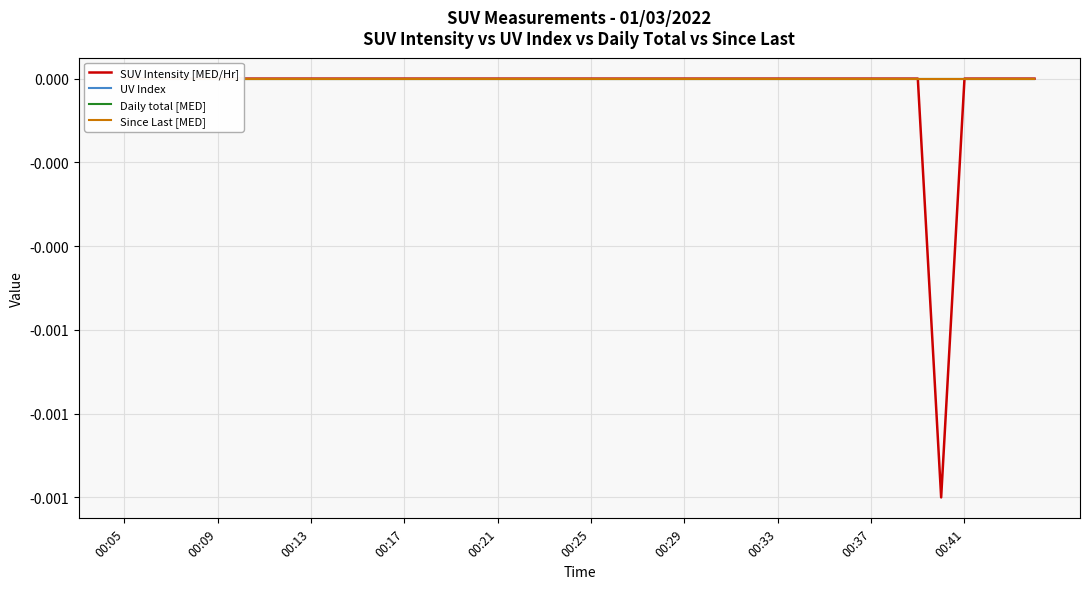

Which series has the widest spread of values?

SUV Intensity [MED/Hr]